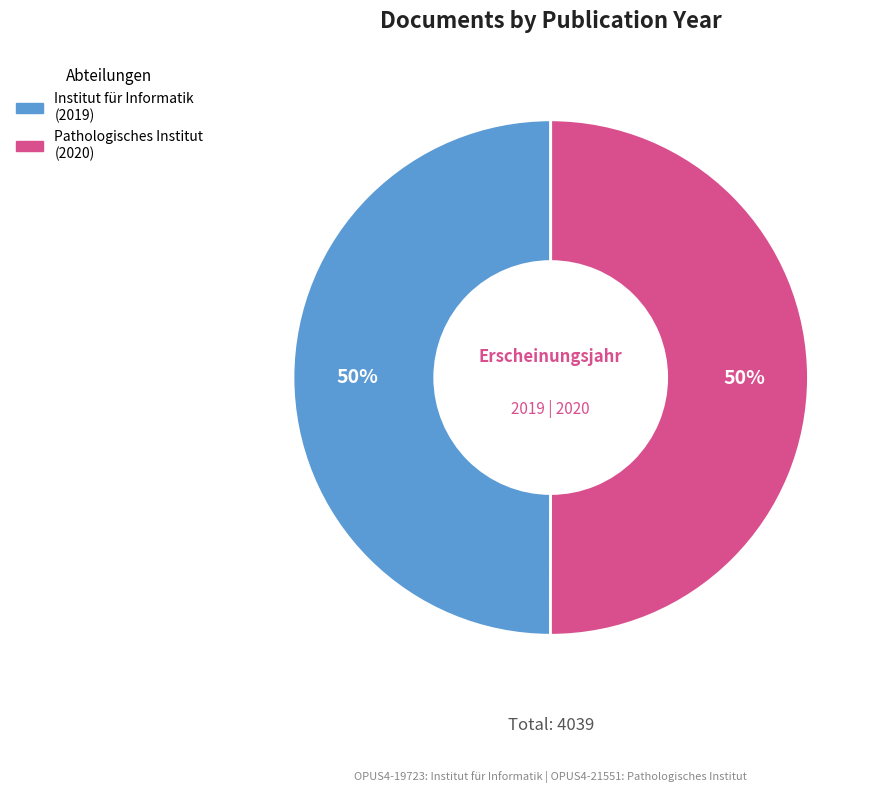

To the nearest percent, what is the average slice percentage?

50%